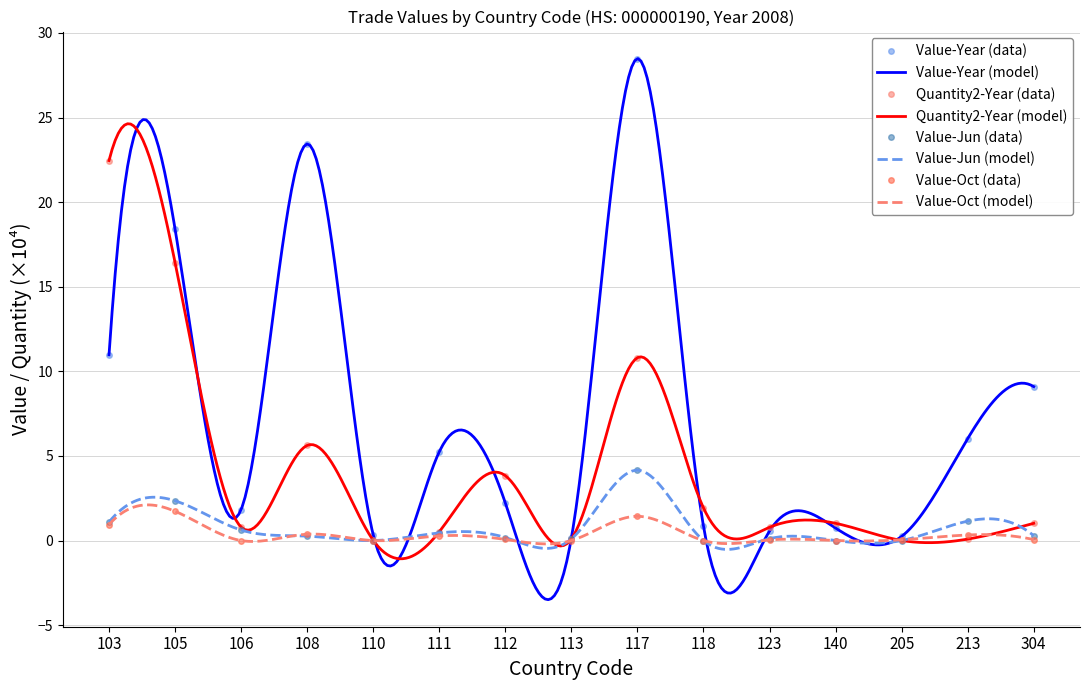

What is the difference between the highest and lowest values at 112?

3.8